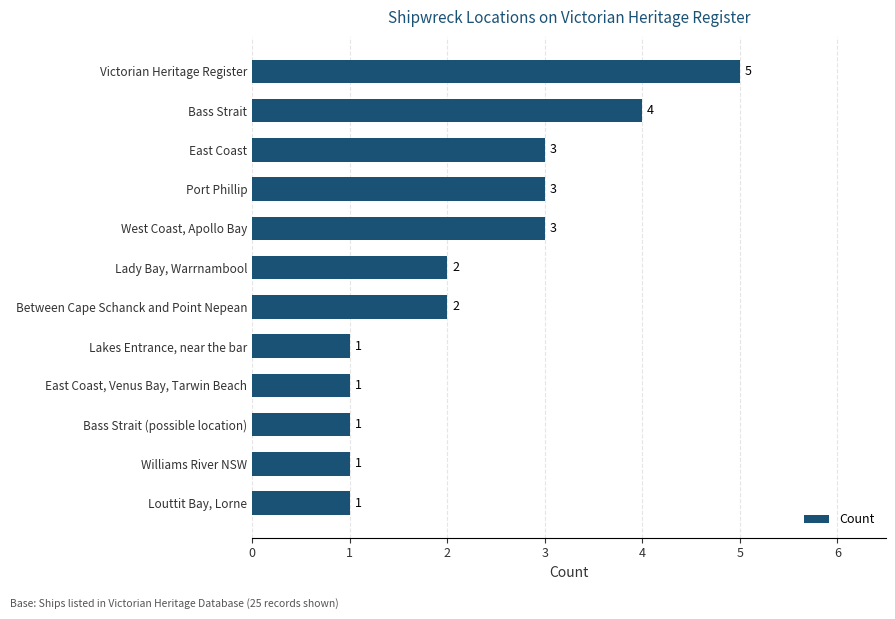

Between Victorian Heritage Register and Lady Bay, Warrnambool, which is larger?

Victorian Heritage Register